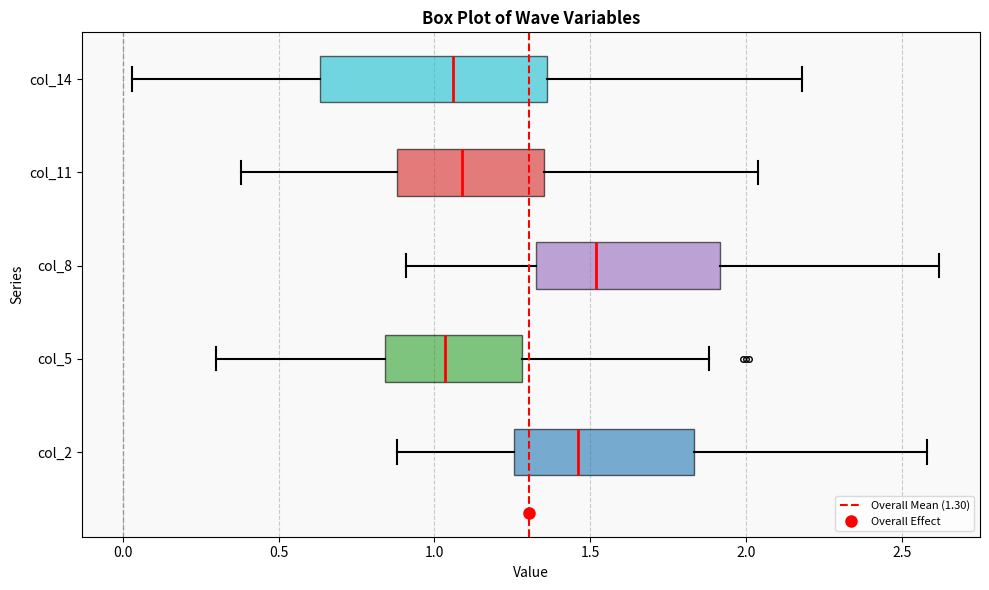

Reading bottom to top, read every box against the x-axis: the position of its median line, the range the box covers, and the ends of its whiskers. The values are not printed on the chart, so give them approximately, as read against the axis.

col_2: median 1.45, box 1.25 to 1.85, whiskers 0.90 to 2.60
col_5: median 1.05, box 0.85 to 1.30, whiskers 0.30 to 1.90
col_8: median 1.50, box 1.35 to 1.90, whiskers 0.90 to 2.60
col_11: median 1.10, box 0.90 to 1.35, whiskers 0.40 to 2.05
col_14: median 1.05, box 0.65 to 1.35, whiskers 0.05 to 2.20